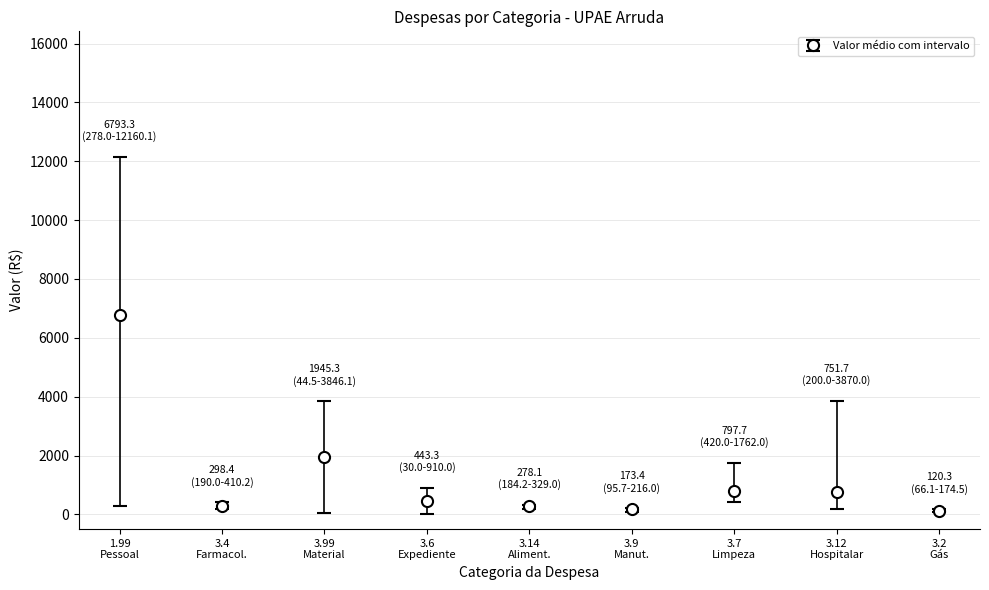

How many lines are shown in the chart?

1